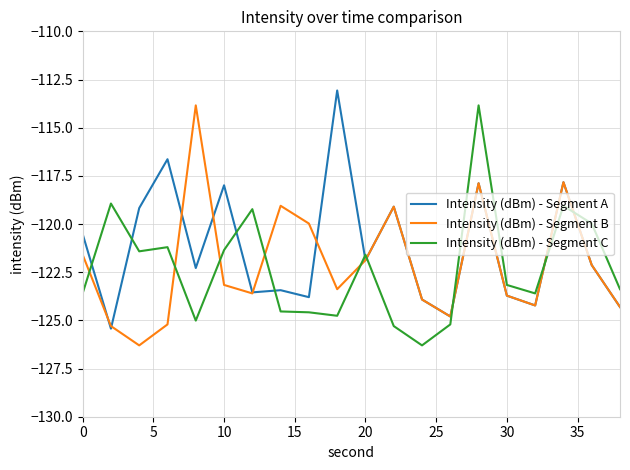

What is the average value of the Intensity (dBm) - Segment B series?

-122.1